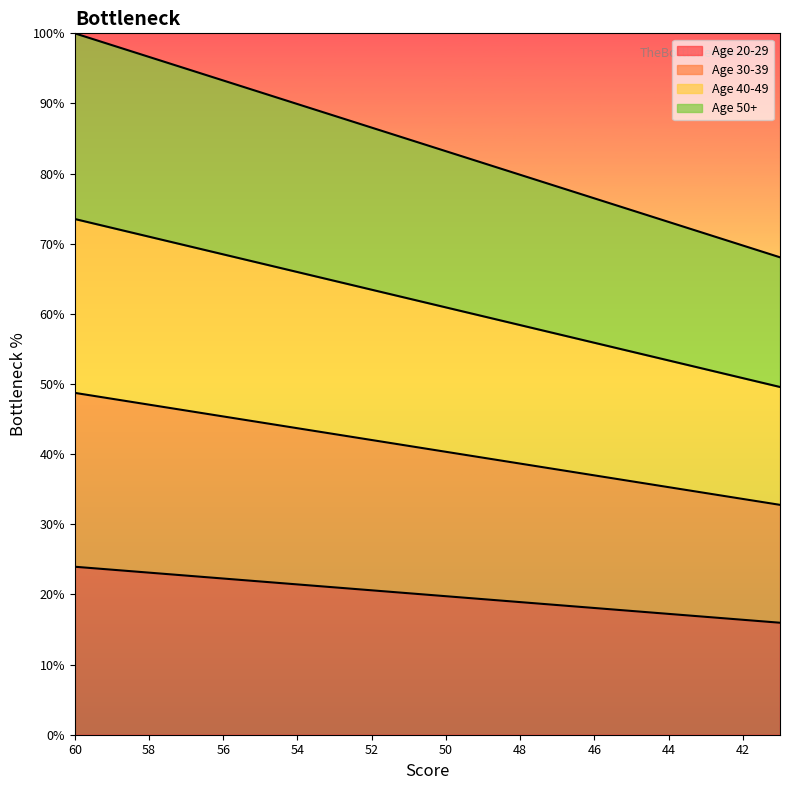

The Age 30-39 series shows 44.5 at 55. True or false?

True